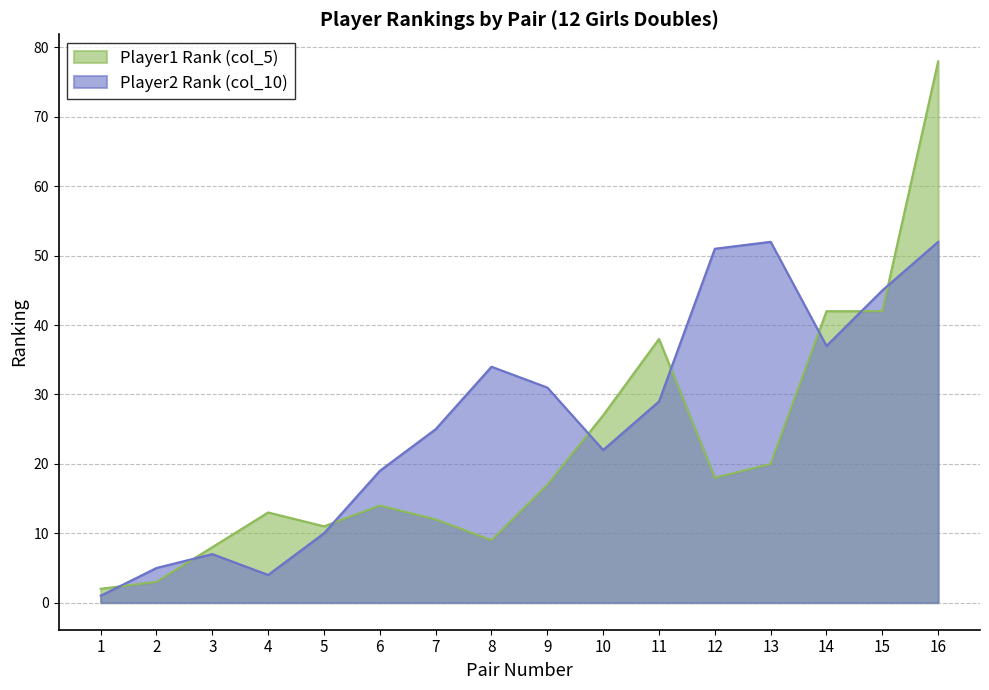

Is it true that Player1 Rank (col_5) equals 18 at 7?

False